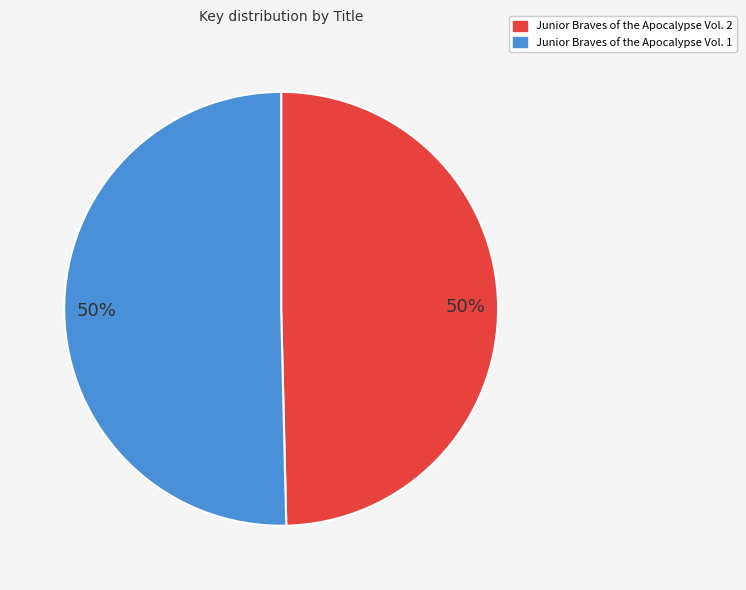

What is the ratio of the value at Junior Braves of the Apocalypse Vol. 1 to the value at Junior Braves of the Apocalypse Vol. 2?

1.0